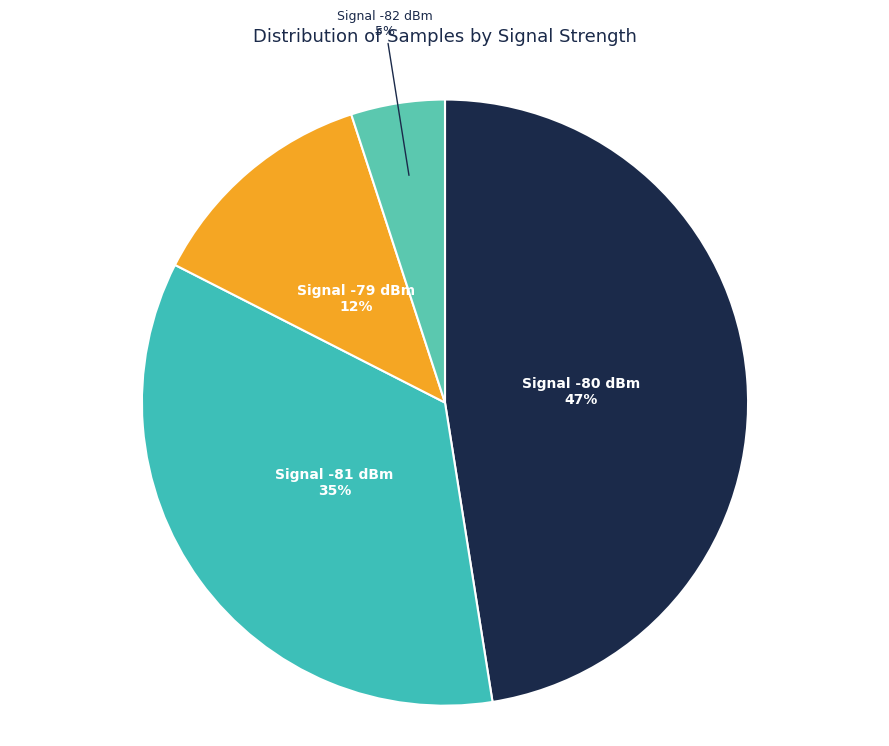

How many slices are in this pie chart?

4